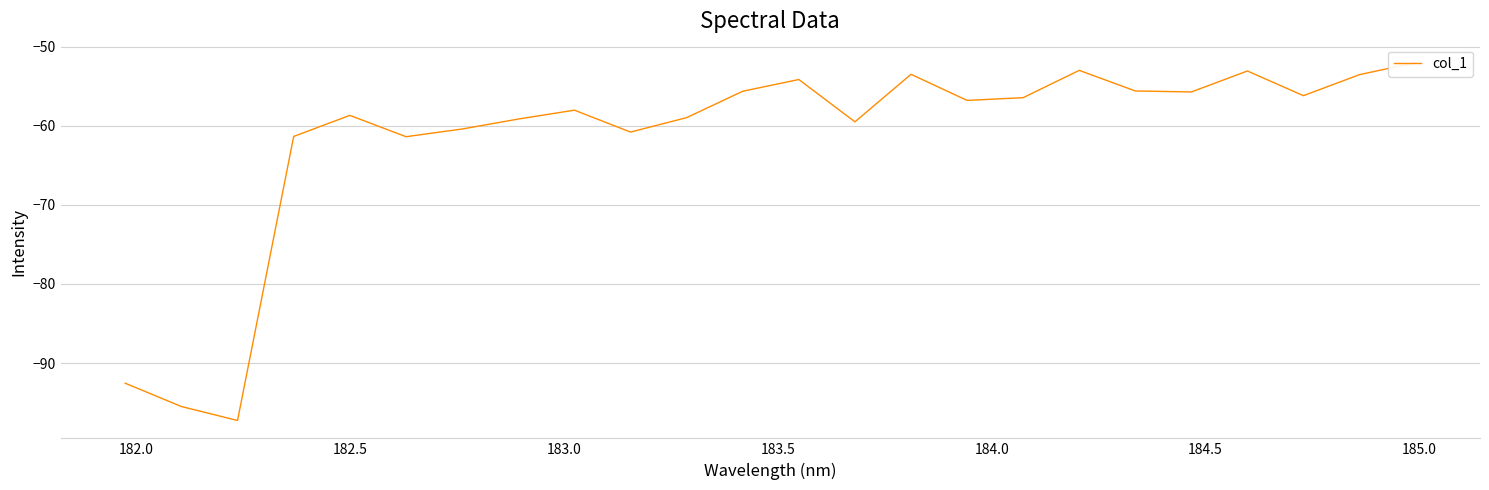

What is the smallest value displayed?

-97.3